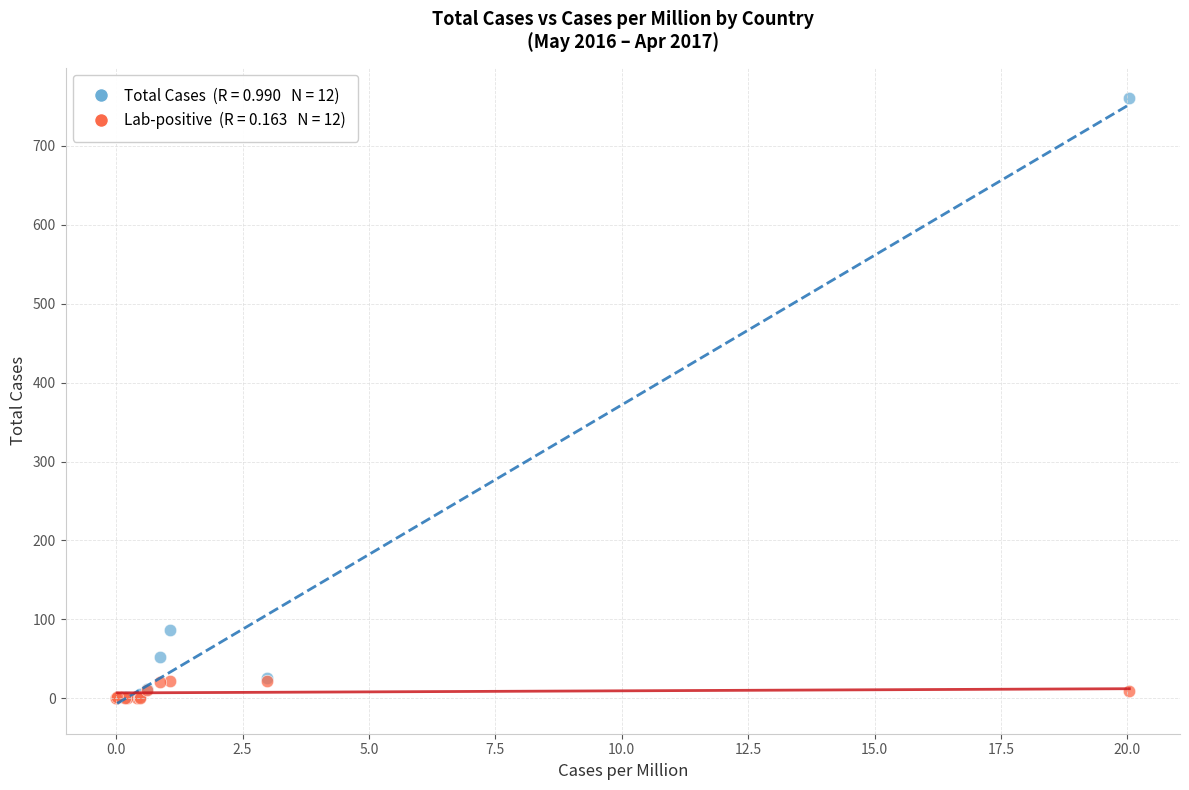

Across all series, what Y value is closest to 380?

87